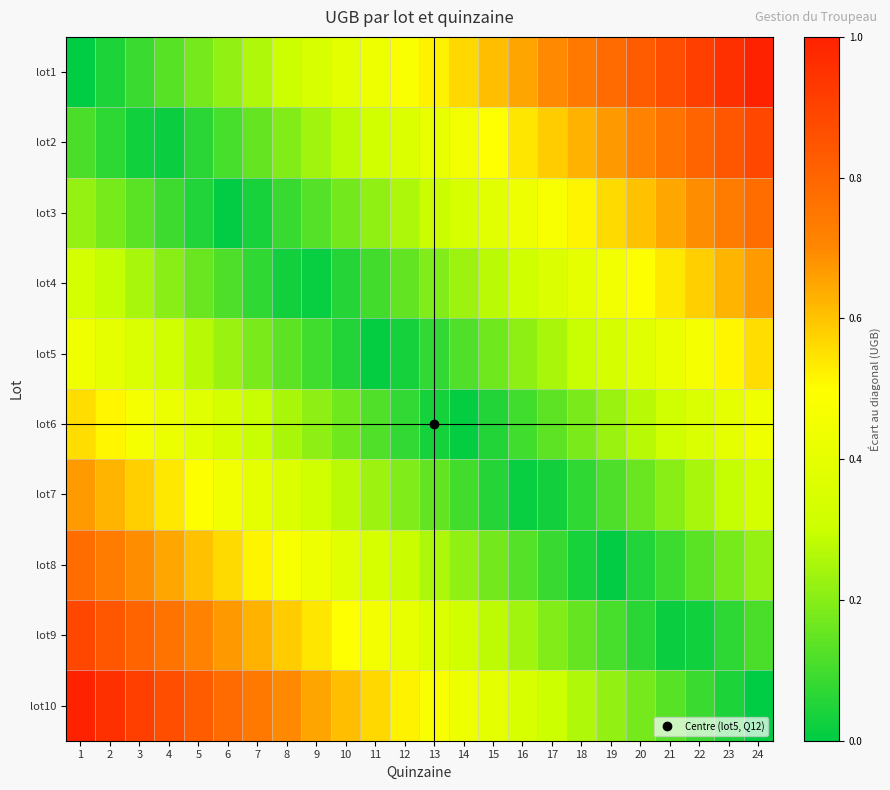

Reading left to right, list all the values displayed in this chart.

lot1: 1=0.0	2=0.0	3=0.1	4=0.1	5=0.2	6=0.2	7=0.3	8=0.3	9=0.3	10=0.4	11=0.4	12=0.5	13=0.5	14=0.6	15=0.6	16=0.7	17=0.7	18=0.7	19=0.8	20=0.8	21=0.9	22=0.9	23=1.0	24=1.0
lot2: 1=0.1	2=0.1	3=0.0	4=0.0	5=0.1	6=0.1	7=0.1	8=0.2	9=0.2	10=0.3	11=0.3	12=0.4	13=0.4	14=0.5	15=0.5	16=0.5	17=0.6	18=0.6	19=0.7	20=0.7	21=0.8	22=0.8	23=0.8	24=0.9
lot3: 1=0.2	2=0.2	3=0.1	4=0.1	5=0.0	6=0.0	7=0.0	8=0.1	9=0.1	10=0.2	11=0.2	12=0.3	13=0.3	14=0.3	15=0.4	16=0.4	17=0.5	18=0.5	19=0.6	20=0.6	21=0.6	22=0.7	23=0.7	24=0.8
lot4: 1=0.3	2=0.3	3=0.2	4=0.2	5=0.2	6=0.1	7=0.1	8=0.0	9=0.0	10=0.1	11=0.1	12=0.1	13=0.2	14=0.2	15=0.3	16=0.3	17=0.4	18=0.4	19=0.4	20=0.5	21=0.5	22=0.6	23=0.6	24=0.7
lot5: 1=0.4	2=0.4	3=0.4	4=0.3	5=0.3	6=0.2	7=0.2	8=0.1	9=0.1	10=0.1	11=0.0	12=0.0	13=0.1	14=0.1	15=0.2	16=0.2	17=0.3	18=0.3	19=0.3	20=0.4	21=0.4	22=0.5	23=0.5	24=0.6
lot6: 1=0.6	2=0.5	3=0.5	4=0.4	5=0.4	6=0.3	7=0.3	8=0.3	9=0.2	10=0.2	11=0.1	12=0.1	13=0.0	14=0.0	15=0.1	16=0.1	17=0.1	18=0.2	19=0.2	20=0.3	21=0.3	22=0.4	23=0.4	24=0.4
lot7: 1=0.7	2=0.6	3=0.6	4=0.5	5=0.5	6=0.4	7=0.4	8=0.4	9=0.3	10=0.3	11=0.2	12=0.2	13=0.1	14=0.1	15=0.1	16=0.0	17=0.0	18=0.1	19=0.1	20=0.2	21=0.2	22=0.2	23=0.3	24=0.3
lot8: 1=0.8	2=0.7	3=0.7	4=0.6	5=0.6	6=0.6	7=0.5	8=0.5	9=0.4	10=0.4	11=0.3	12=0.3	13=0.3	14=0.2	15=0.2	16=0.1	17=0.1	18=0.0	19=0.0	20=0.0	21=0.1	22=0.1	23=0.2	24=0.2
lot9: 1=0.9	2=0.8	3=0.8	4=0.8	5=0.7	6=0.7	7=0.6	8=0.6	9=0.5	10=0.5	11=0.5	12=0.4	13=0.4	14=0.3	15=0.3	16=0.2	17=0.2	18=0.1	19=0.1	20=0.1	21=0.0	22=0.0	23=0.1	24=0.1
lot10: 1=1.0	2=1.0	3=0.9	4=0.9	5=0.8	6=0.8	7=0.7	8=0.7	9=0.7	10=0.6	11=0.6	12=0.5	13=0.5	14=0.4	15=0.4	16=0.3	17=0.3	18=0.3	19=0.2	20=0.2	21=0.1	22=0.1	23=0.0	24=0.0